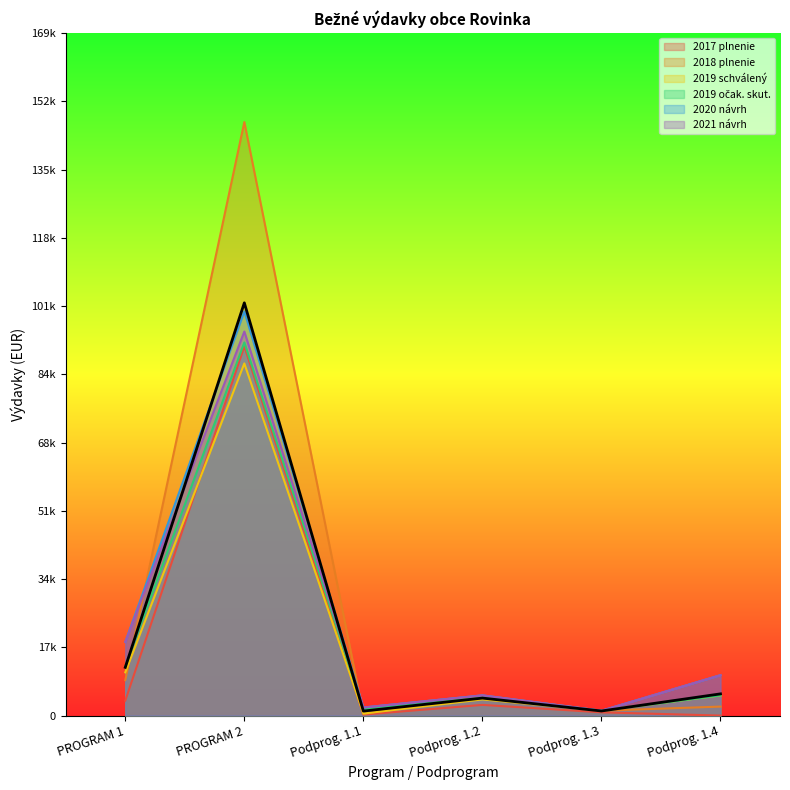

What are all the series names shown in the legend?

2017 plnenie, 2018 plnenie, 2019 schválený, 2019 očak. skut., 2020 návrh, 2021 návrh